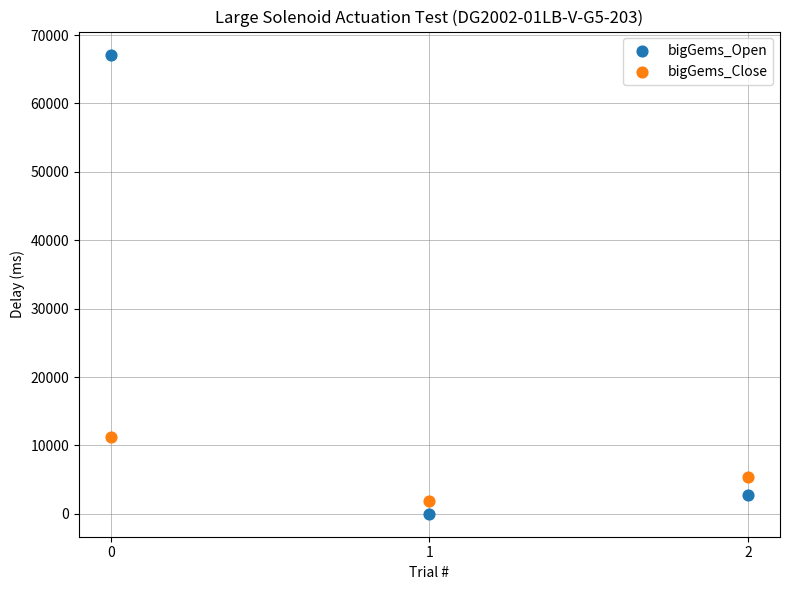

Which series reaches the minimum Y coordinate?

bigGems_Open